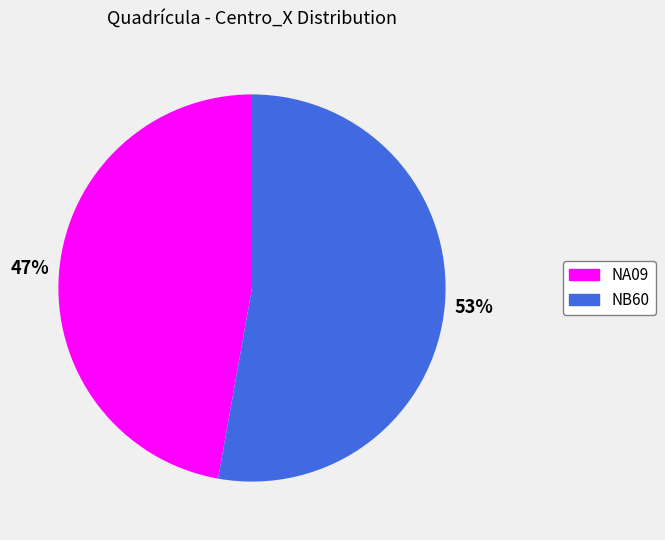

Approximately how many times larger is the value at NA09 compared to NB60?

0.9